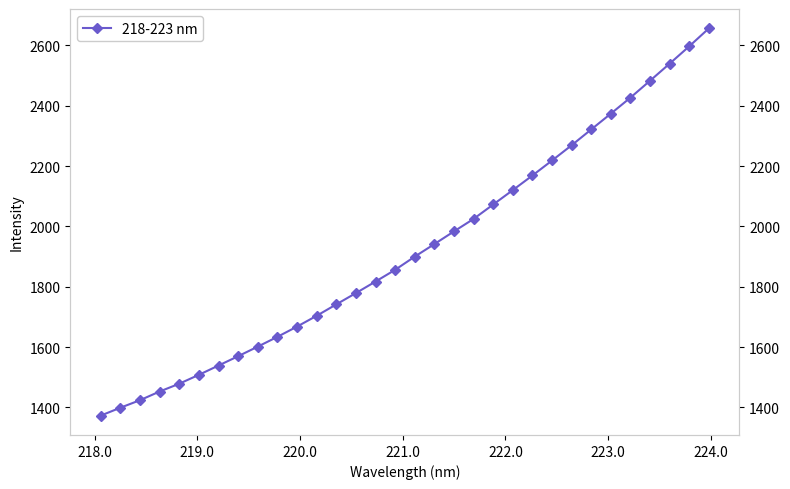

Between 221.0 and 220.0, which is larger?

221.0